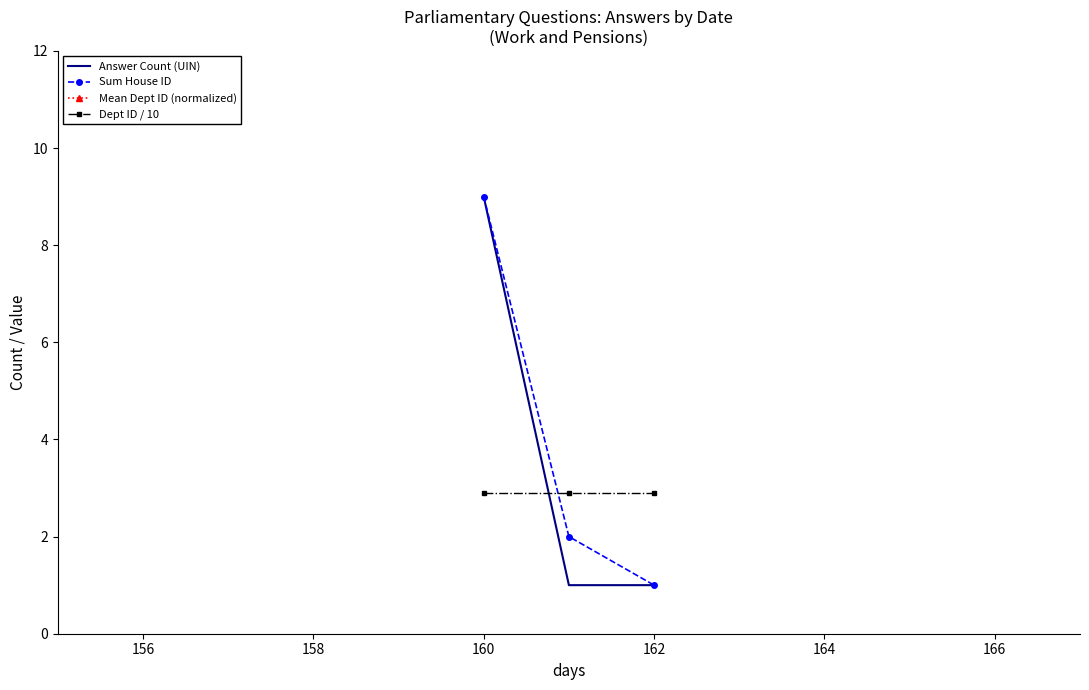

What is the lowest value of the Dept ID / 10 series?

2.9